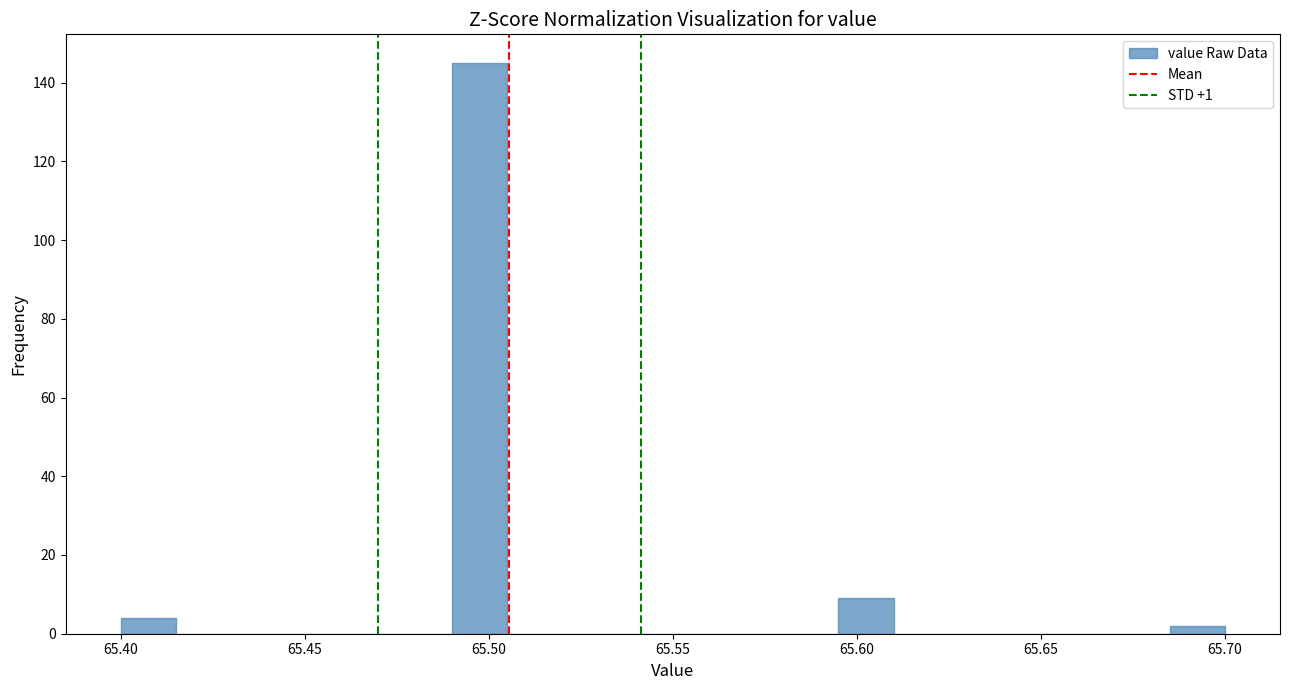

Read against the x-axis, roughly where is the centre of the tallest bar?

65.500